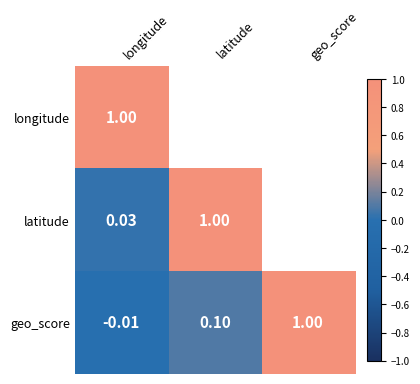

What is the sum of all geo_score values?

1.1